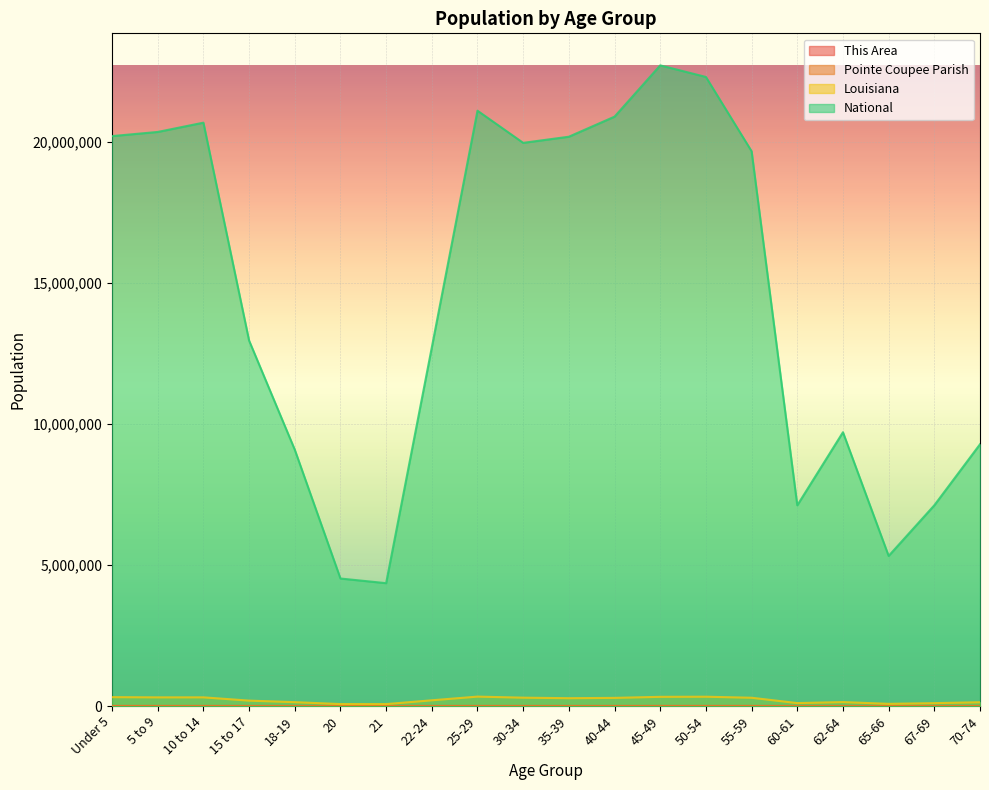

Reading left to right, list all the values displayed in this chart.

This Area: 108	135	161	100	53	23	33	70	118	109	124	182	203	205	156	74	111	34	70	85
Pointe Coupee Parish: 1409	1503	1582	981	555	243	242	768	1340	1190	1182	1392	1786	1810	1726	630	929	458	641	823
Louisiana: 314260	306362	306836	190557	136222	68251	67763	202295	332925	295508	276479	288120	325046	329329	292567	103687	139308	76663	101702	133629
National: 20201362	20348657	20677194	12954254	9086089	4519129	4354294	12712576	21101849	19962099	20179642	20890964	22708591	22298125	19664805	7113727	9704197	5319902	7115361	9278166